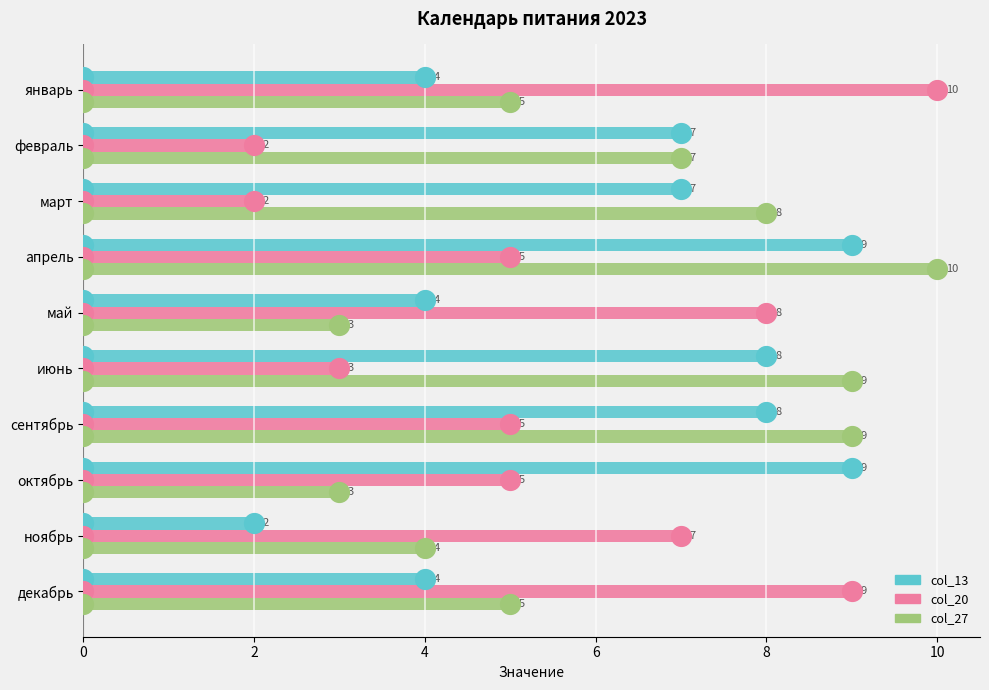

How many data points in col_20 are less than 5?

3